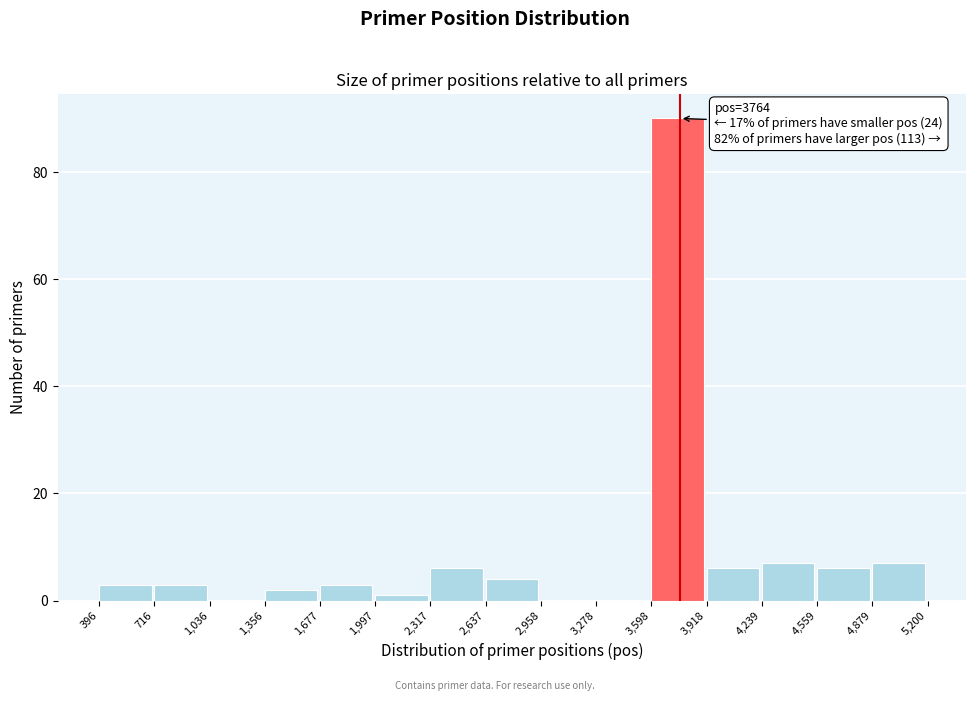

Over which range of the x-axis is the bar tallest?

3,598 to 3,918